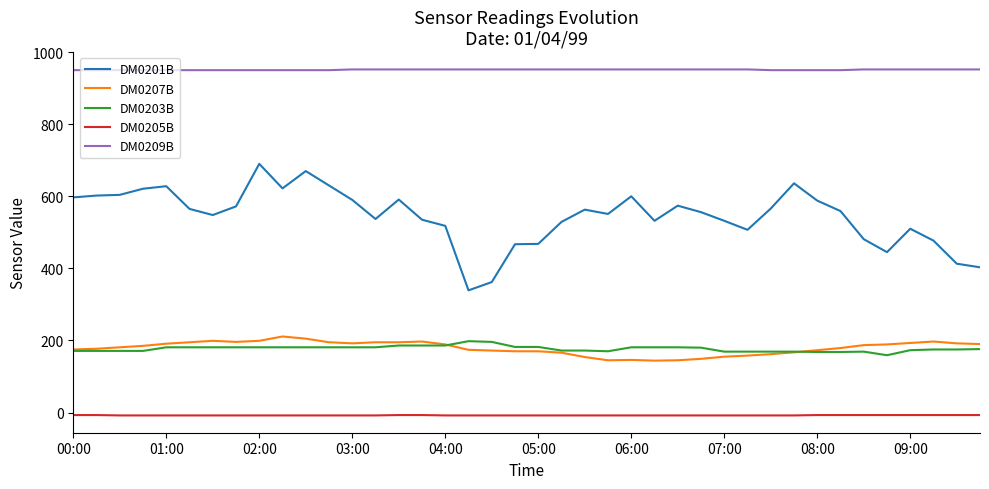

True or false: DM0201B has more than 0 interior local peaks.

True